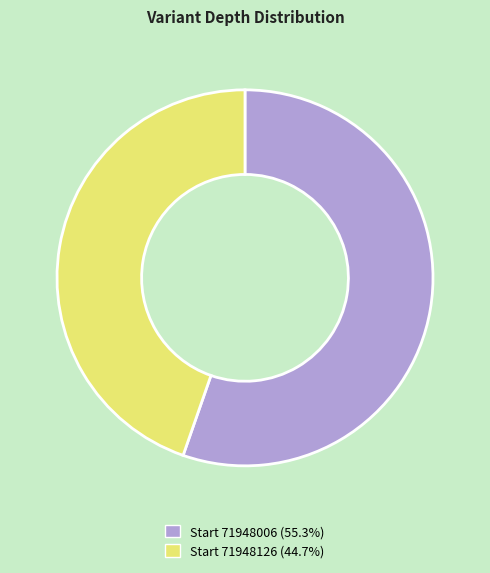

Does any single category account for the majority?

Yes